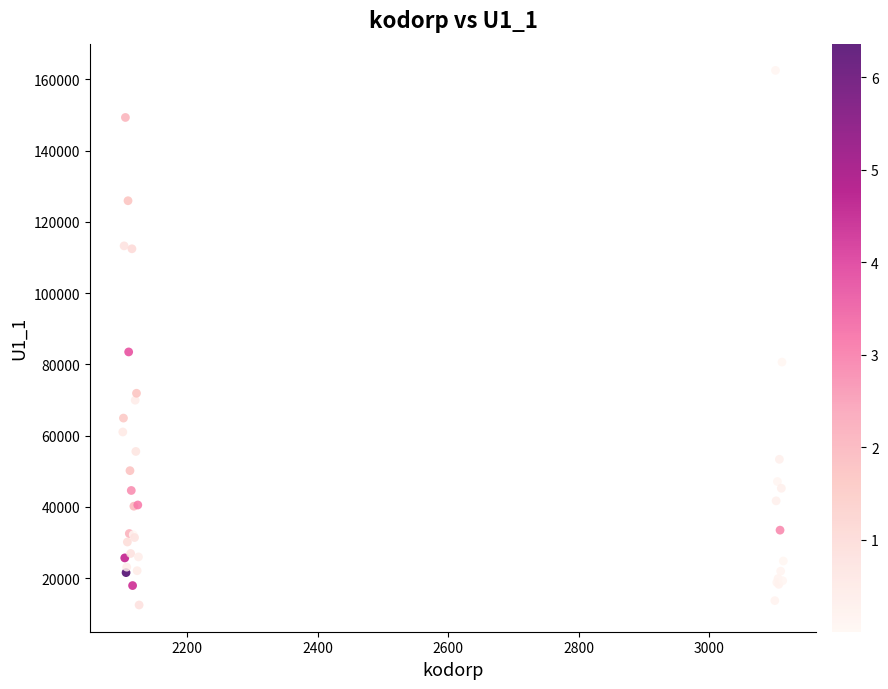

What Y value in the scatter plot is closest to 87499?

83500